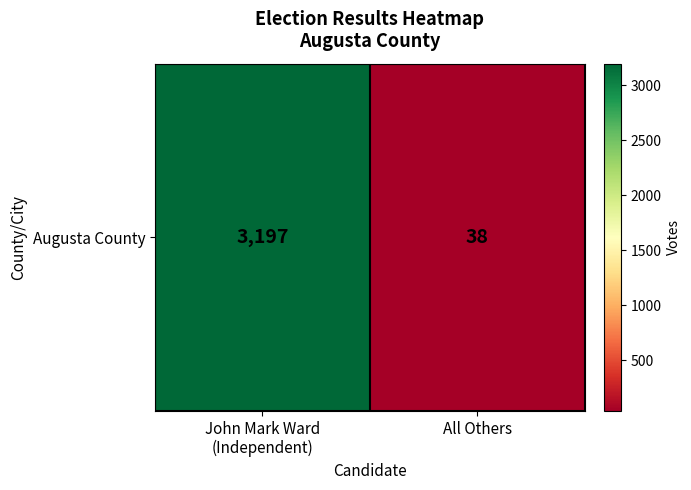

Which category has the lowest value across all series?

All Others